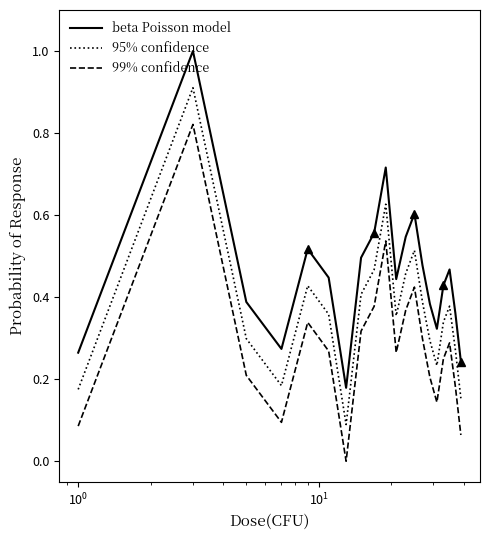

At how many categories does at least one series exceed 0?

20